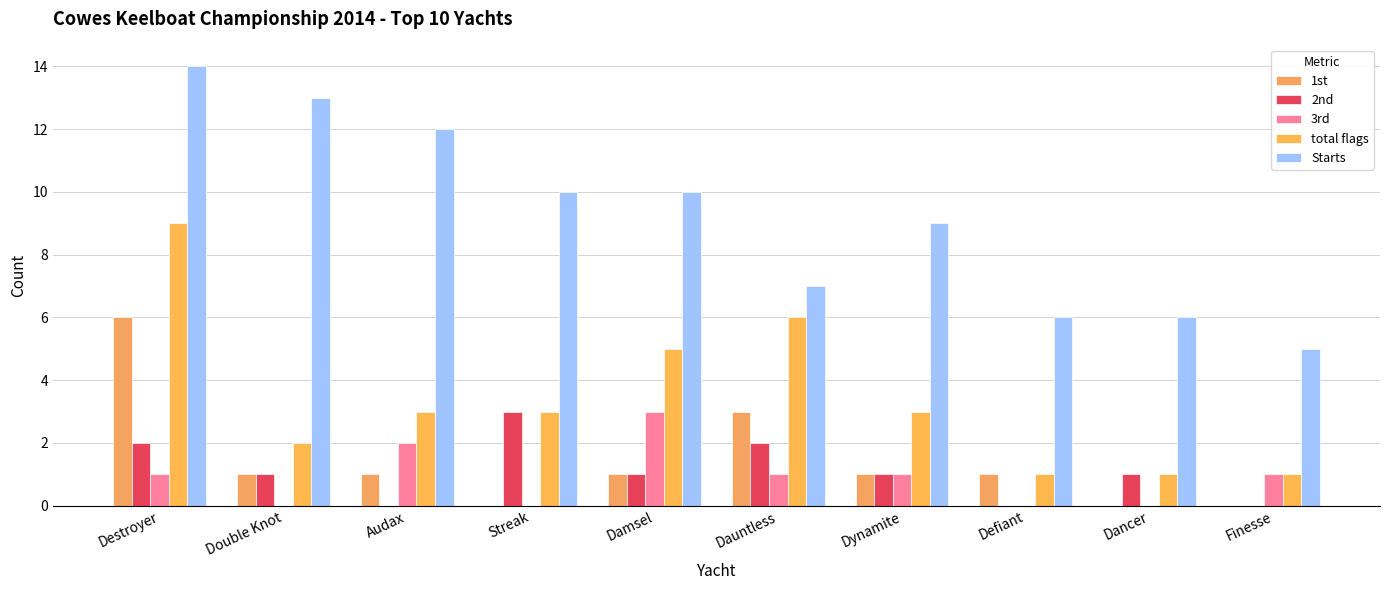

Count the number of data series in this chart.

5